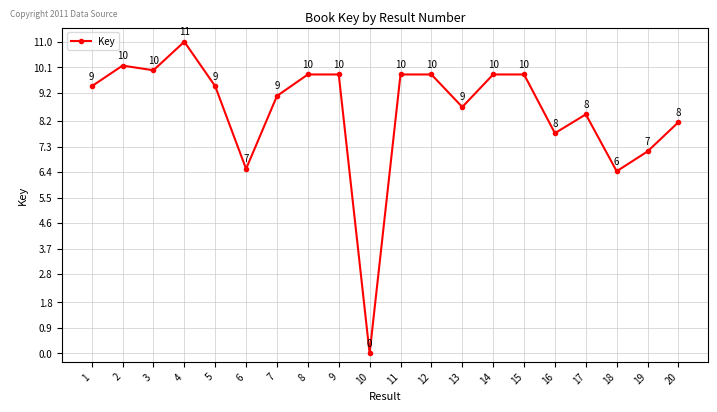

Approximately how many times larger is the value at 12 compared to 8?

1.0